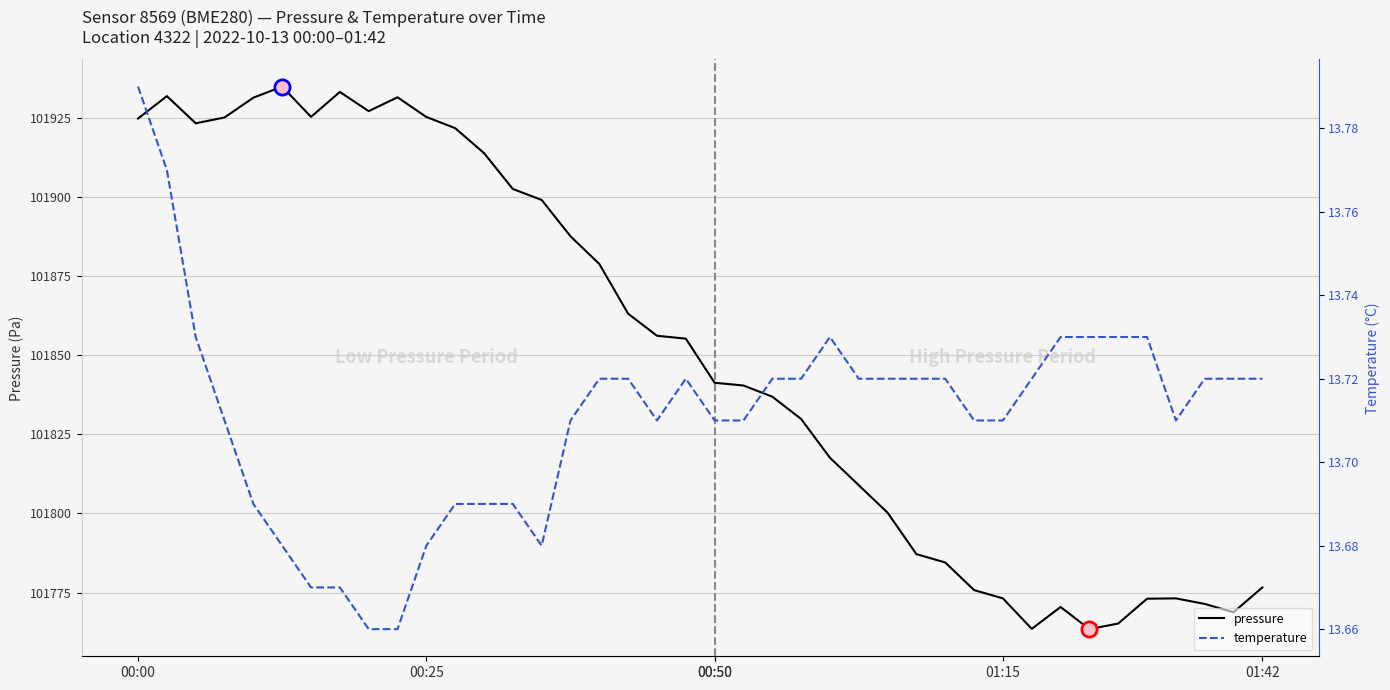

Which series contains the highest Y value?

pressure